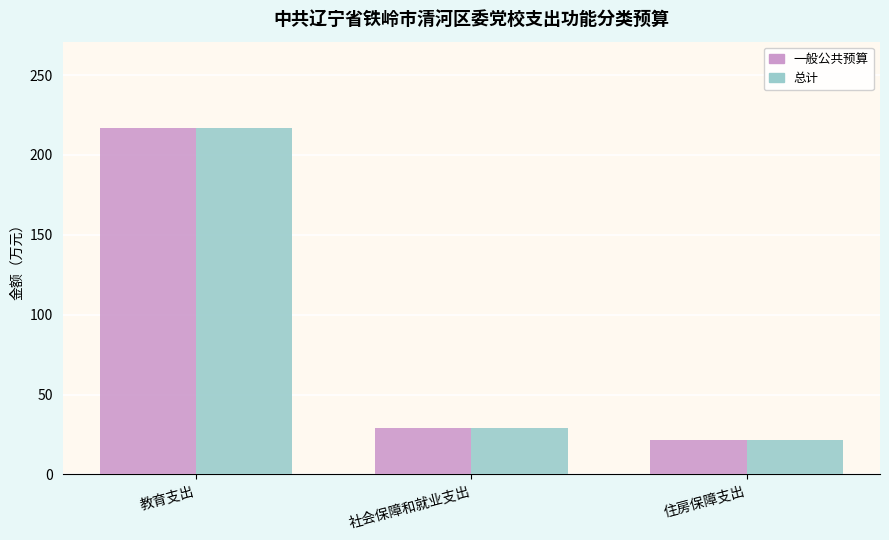

What position from the right is 住房保障支出?

1